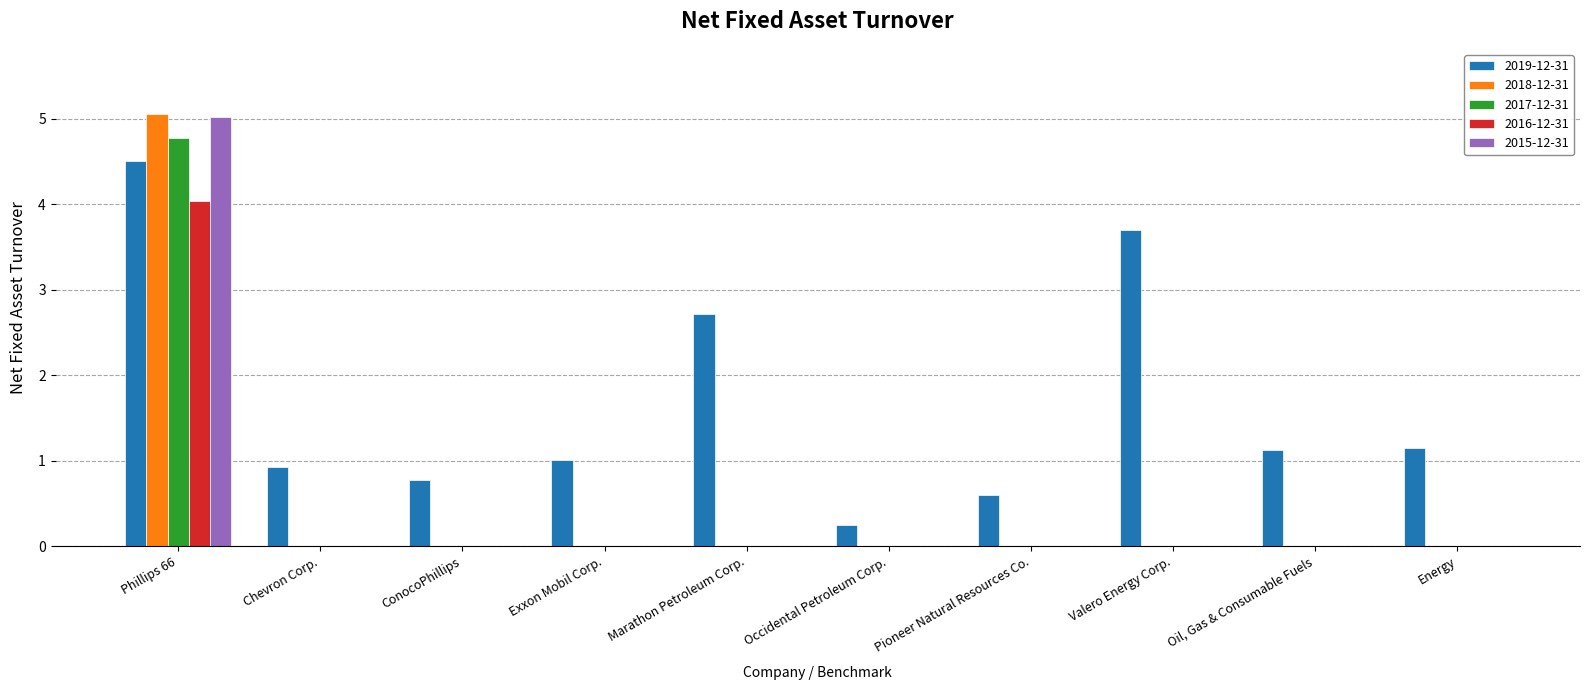

Which category has the highest value across all series?

Phillips 66